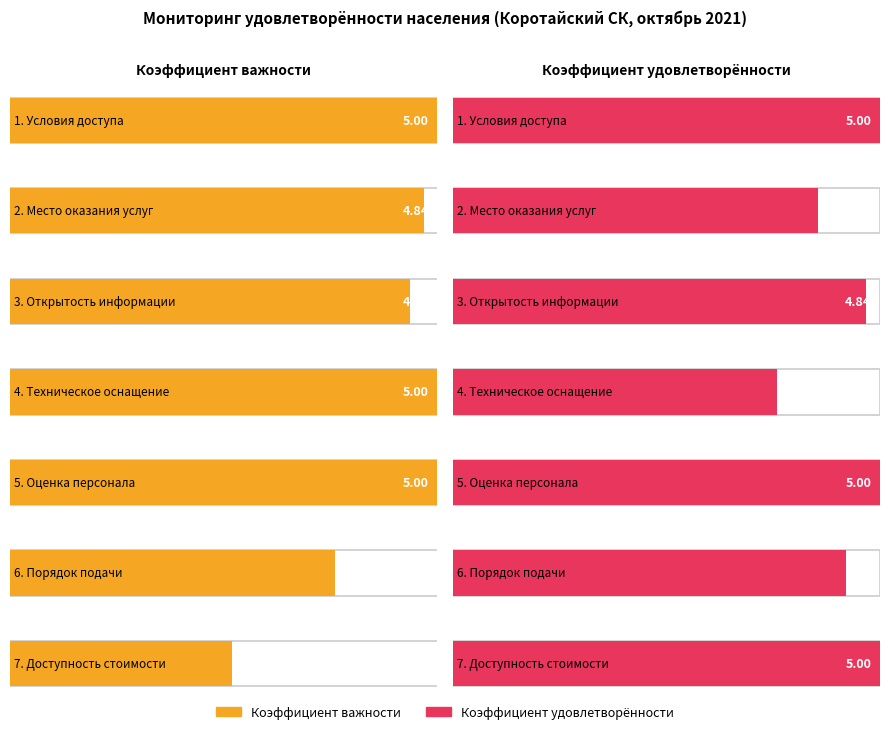

Reading left to right, extract all data points from this chart.

коэффициент удовлетворенности (важность): 5.0	4.8	4.7	5.0	5.0	3.8	2.6
коэффициент удовлетворенности (удовлетворенность): 5.0	4.3	4.8	3.8	5.0	4.6	5.0